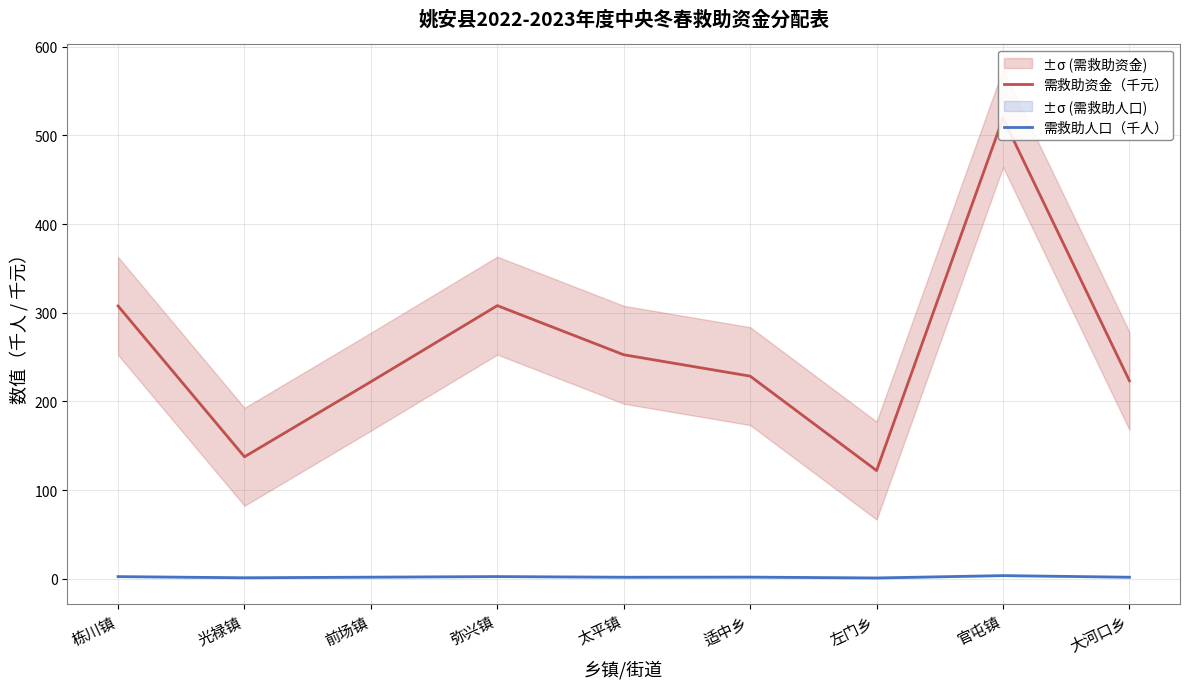

True or false: 需救助人口（千人） and 需救助资金（千元） cross at least once.

False